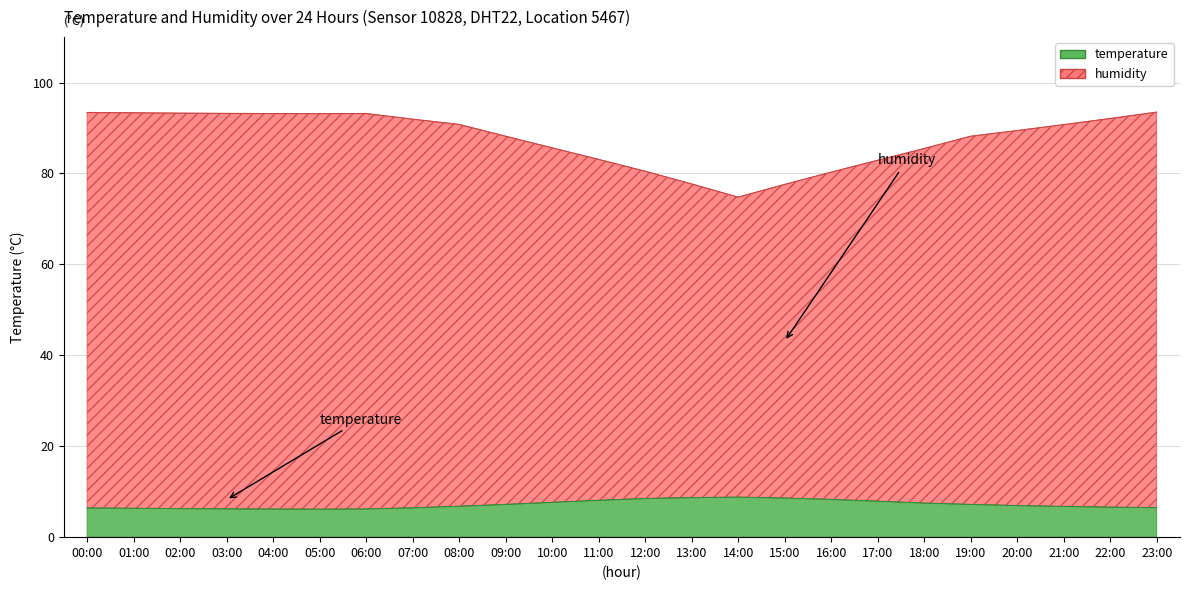

What is the sum of the temperature values at 05:00 and 23:00?

12.7